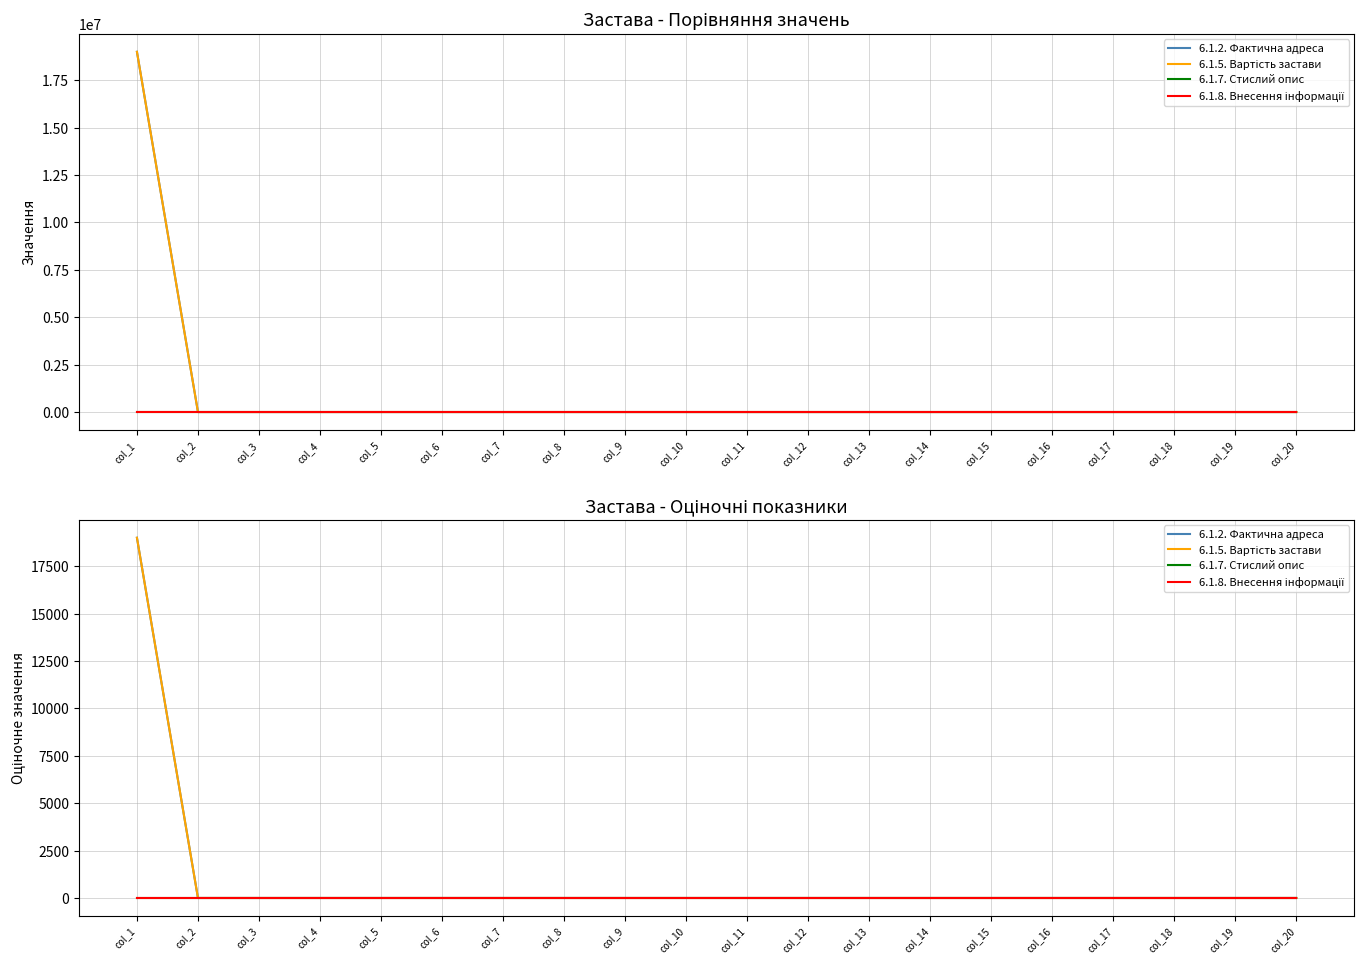

Does the chart have visible grid lines?

Yes